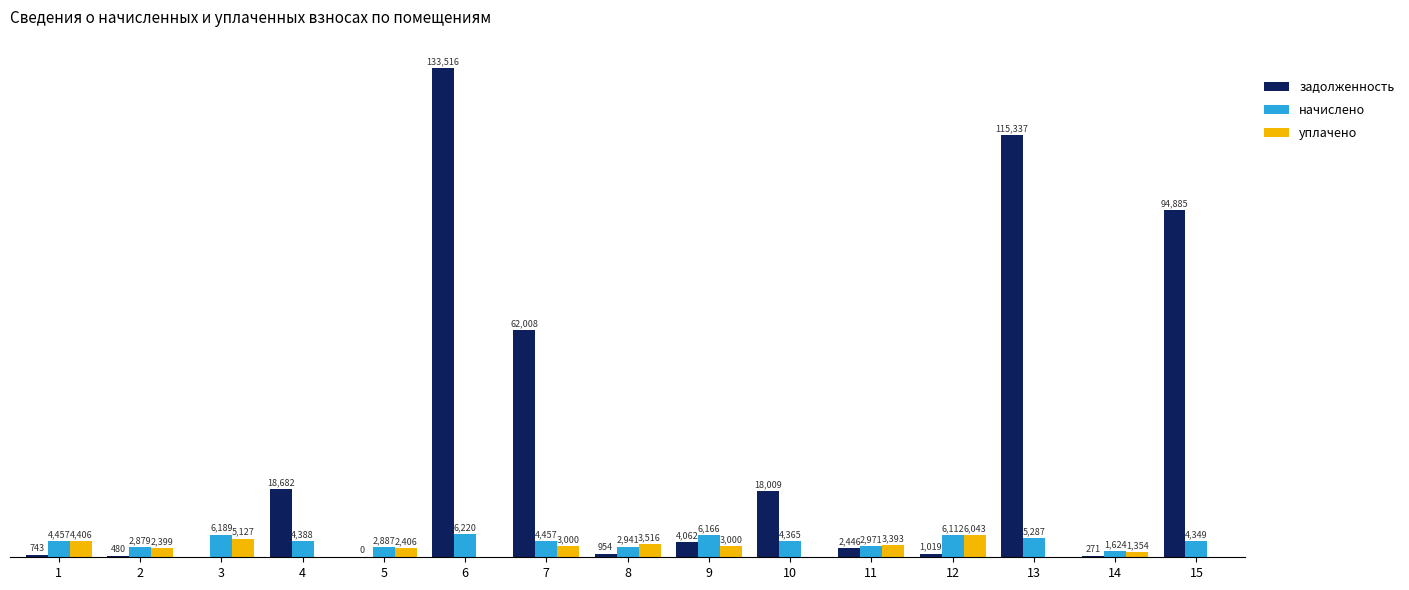

Between 7 and 15, which series saw the biggest shift?

задолженность